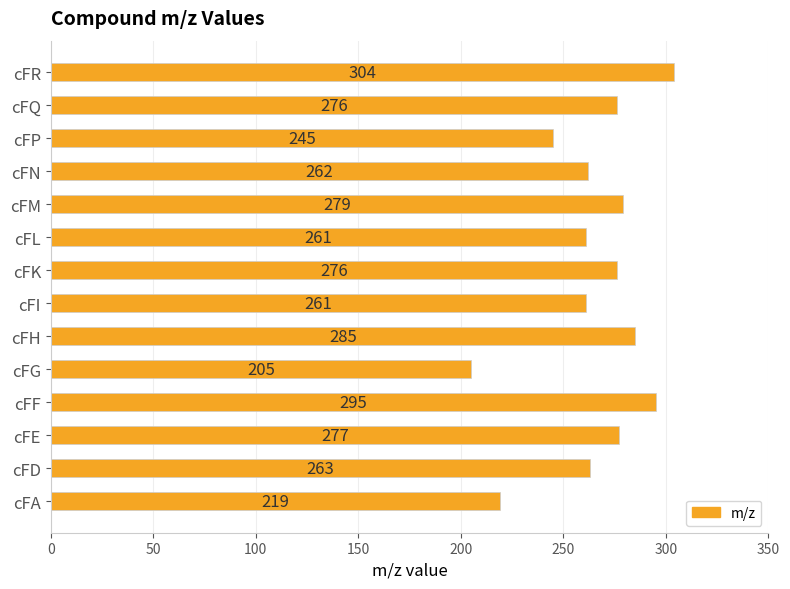

What value does the data have at cFN, to the nearest 5?

260